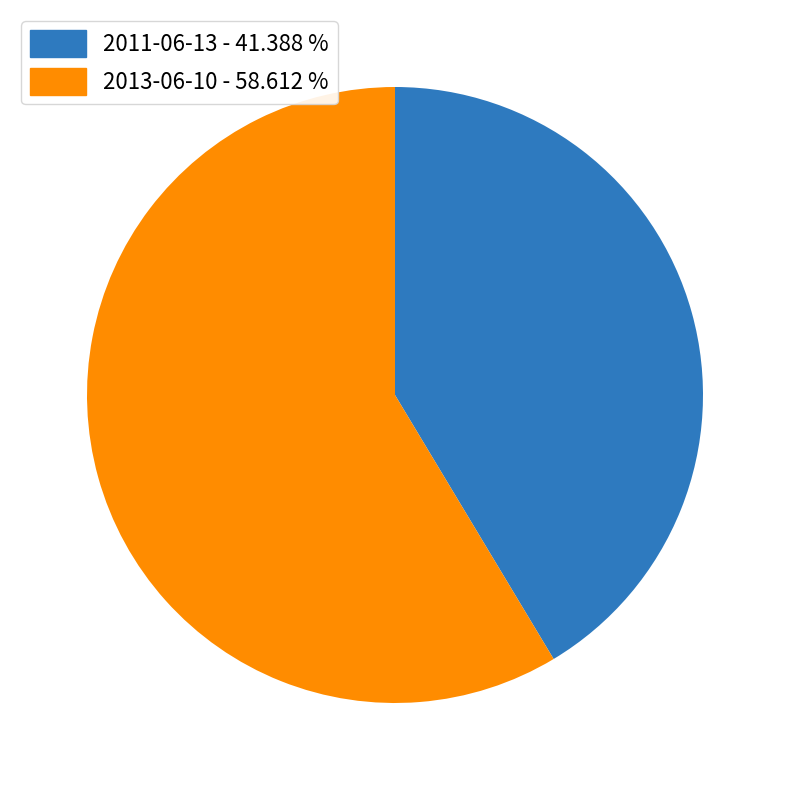

Combined, do 2013-06-10 - 58.612 % and 2011-06-13 - 41.388 % account for over 50%?

Yes